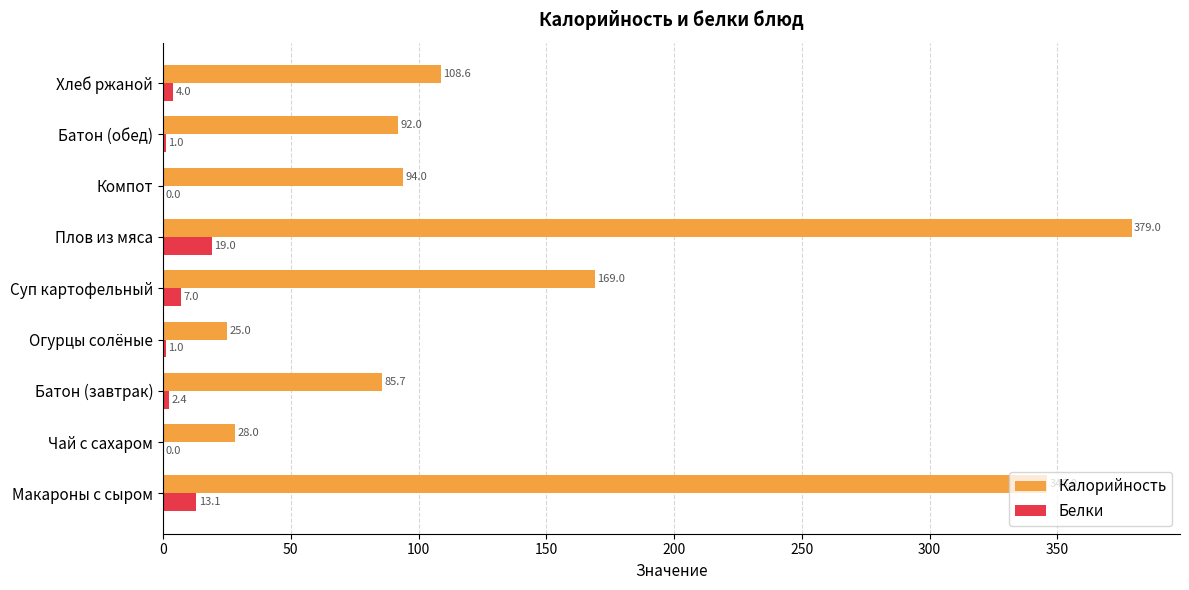

At which label does Калорийность reach its peak?

Плов из мяса